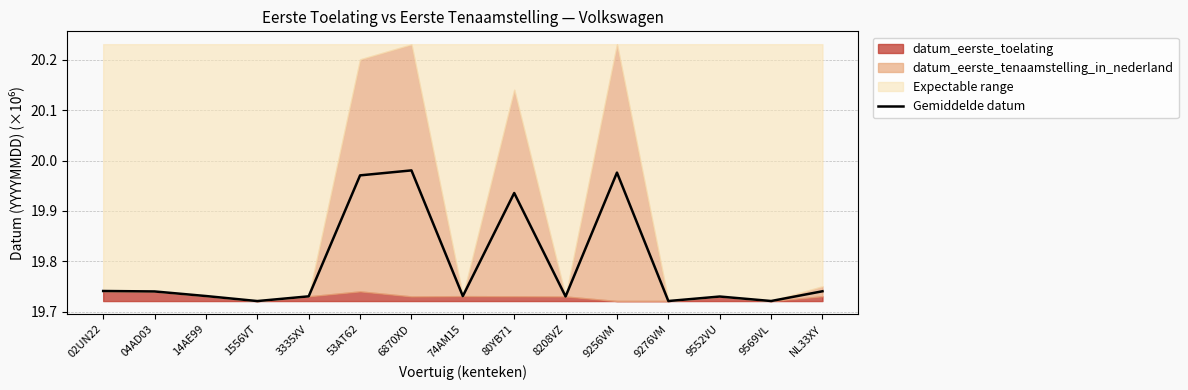

True or false: there are more than 0 points higher than both neighbors.

True